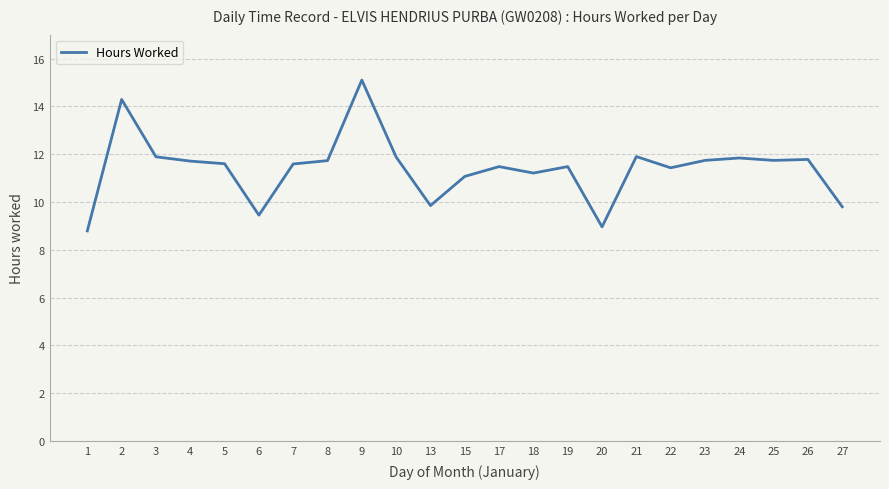

What value does the data have at 3?

11.9